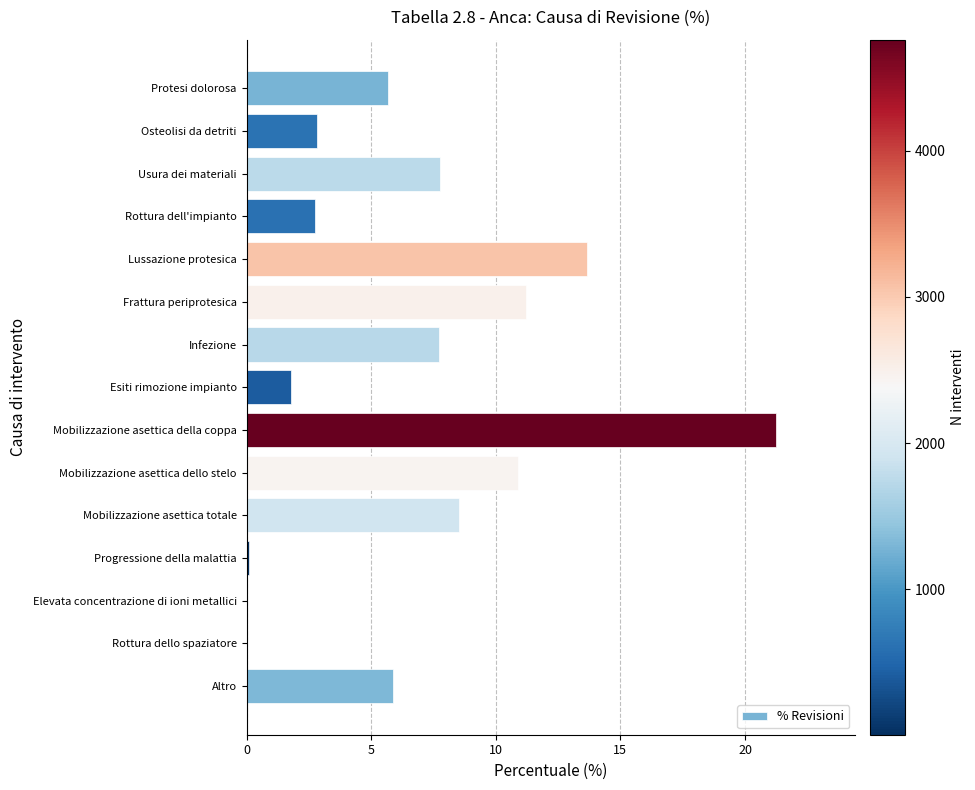

What is the sum of all values?

100.0